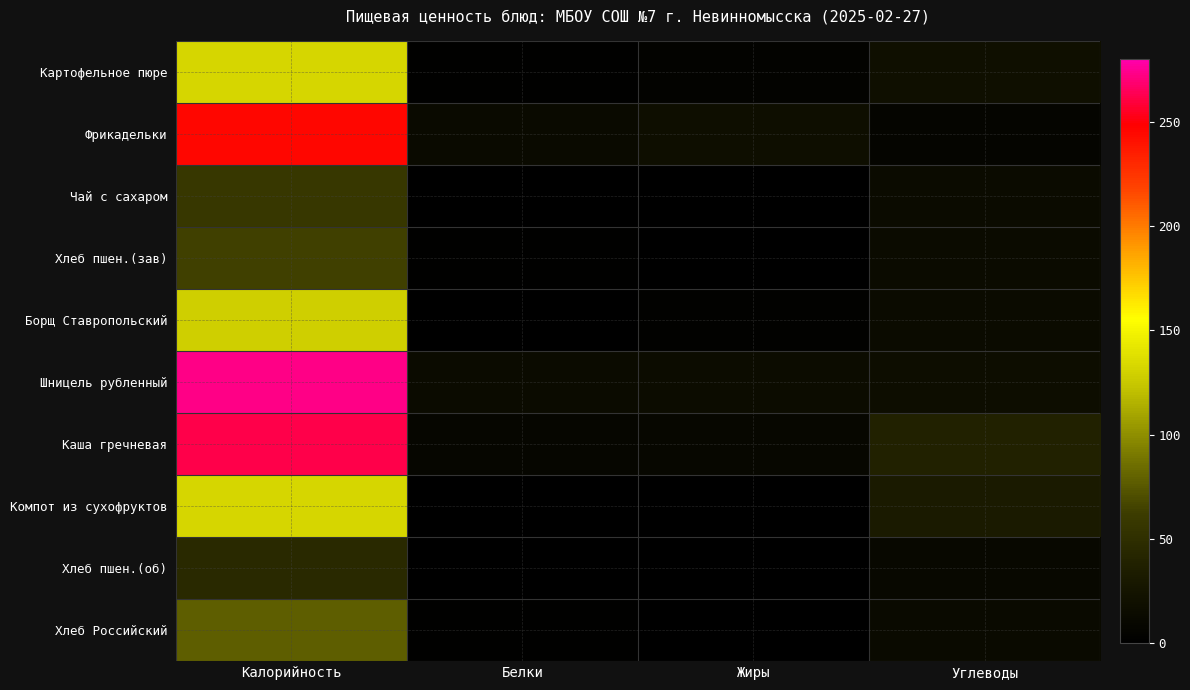

What is the total value across all series at Белки?

47.7